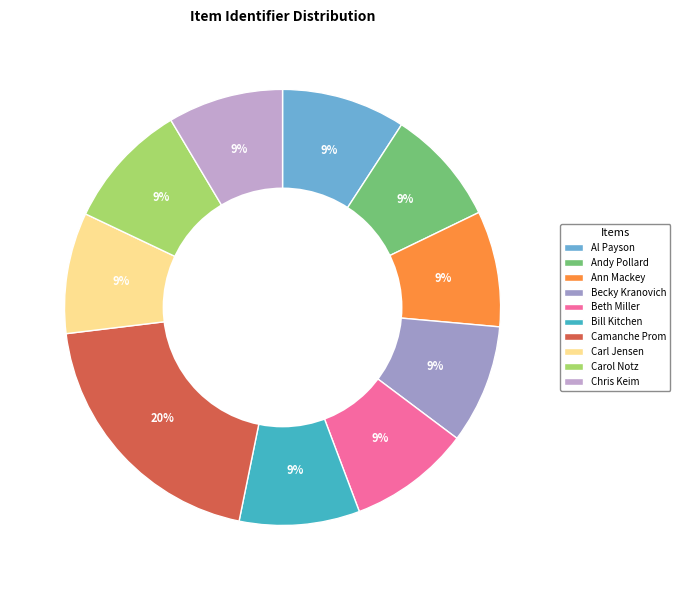

Is Beth Miller the majority of the pie?

No